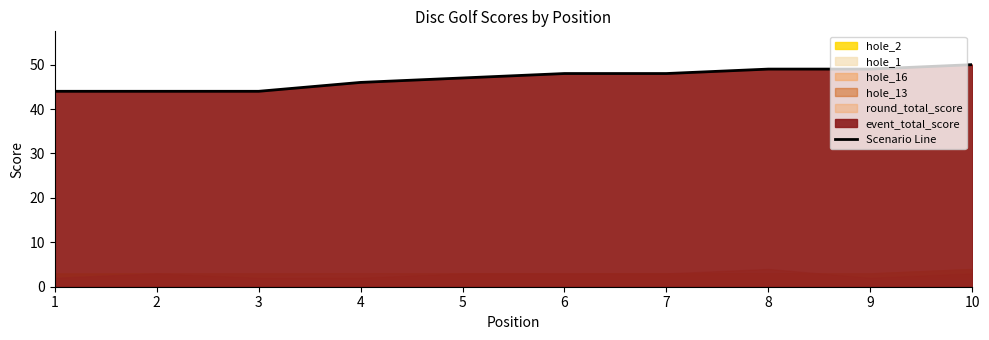

How many data points are less than 48?

5